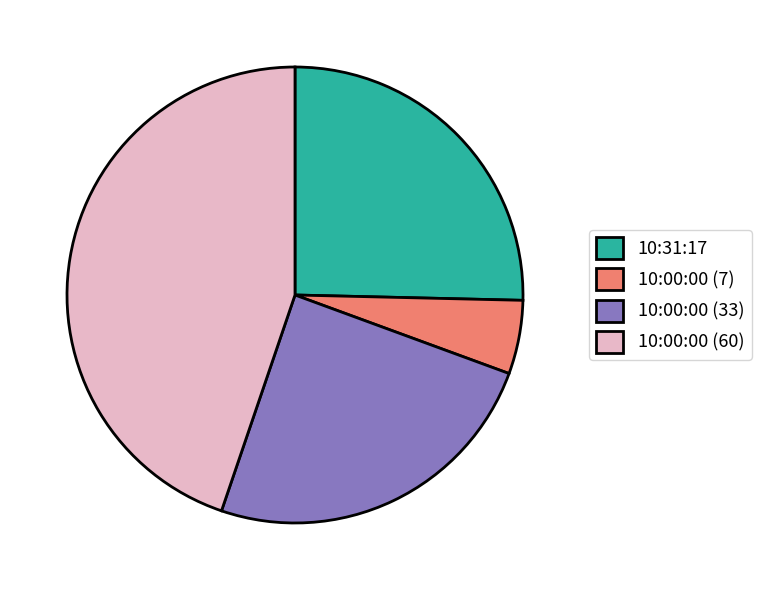

Rank the categories by value from highest to lowest.

10:00:00 (60), 10:31:17, 10:00:00 (33), 10:00:00 (7)